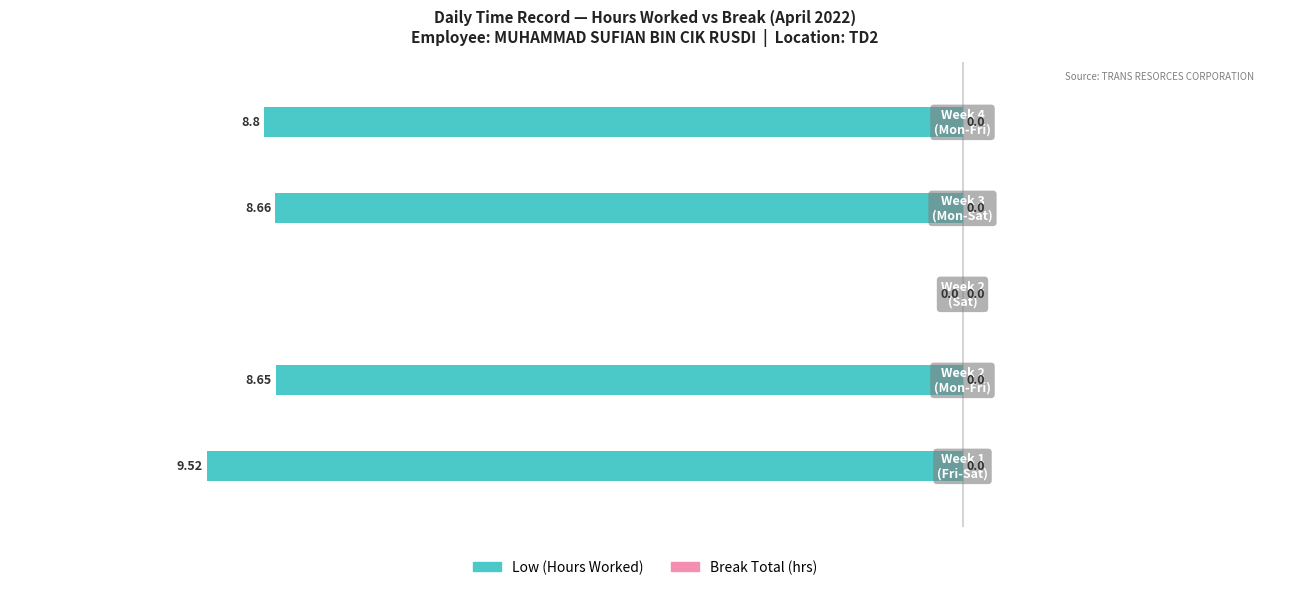

Are the bars horizontal?

Yes